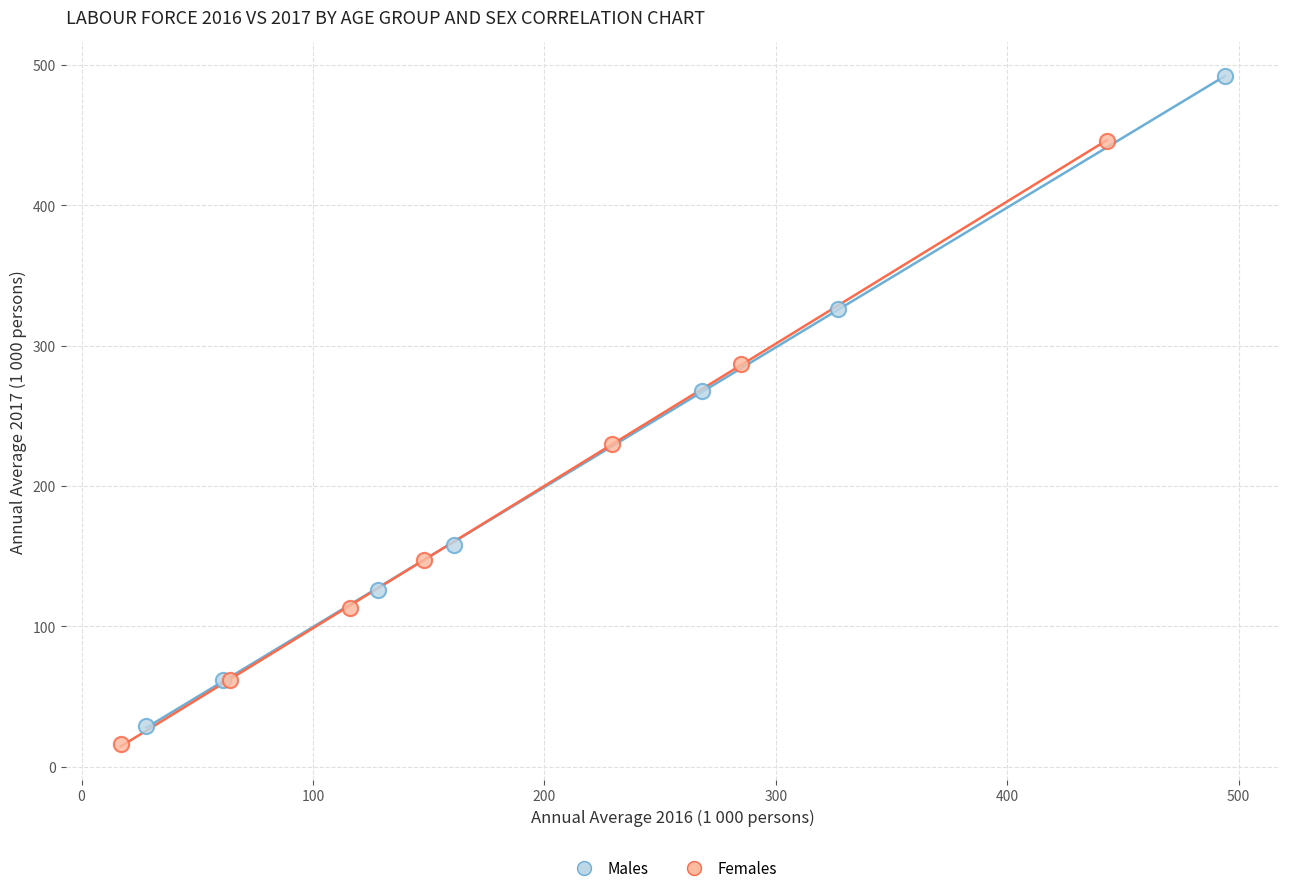

Which series has the widest spread of Y values?

Males